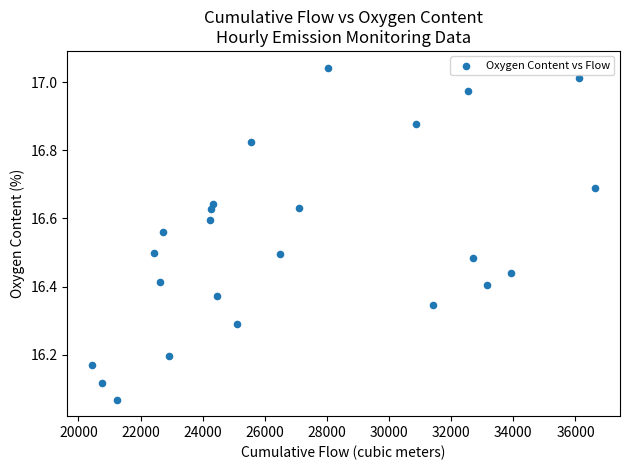

What is the range of X values (max minus min)?

16179.9